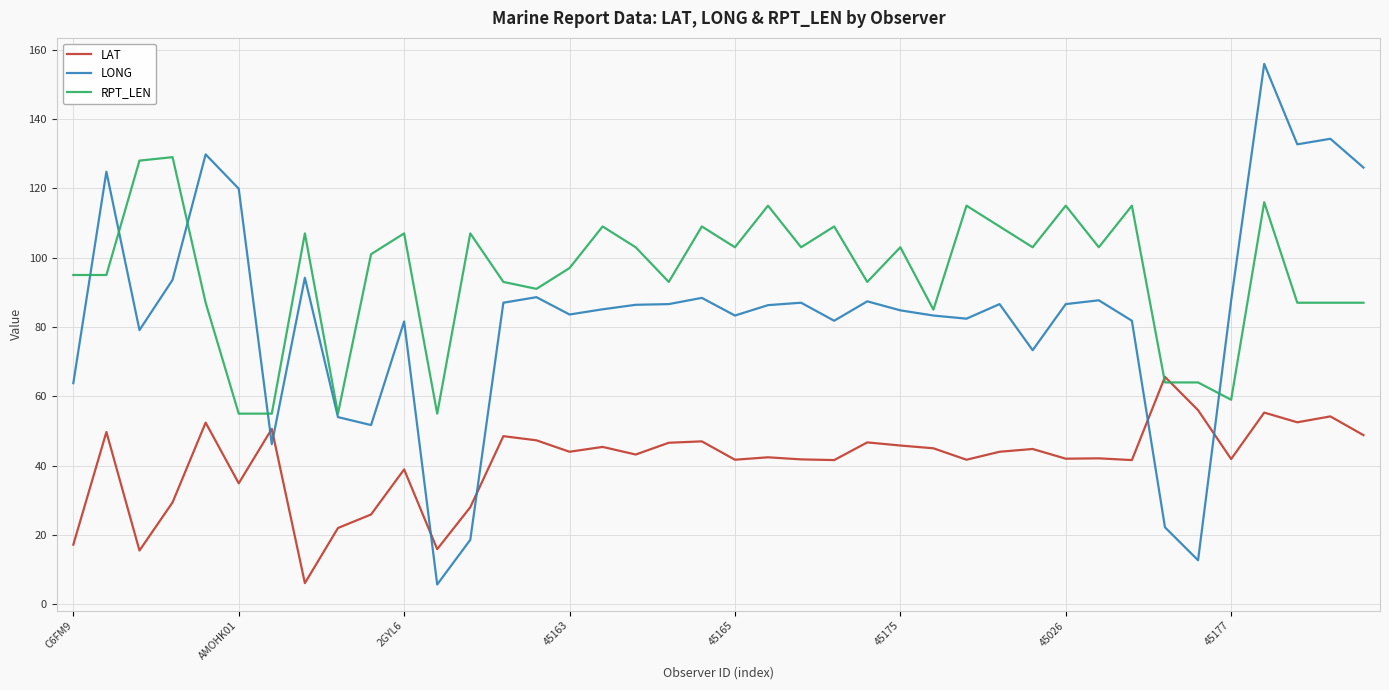

Rank the series by their average value, from highest to lowest.

RPT_LEN, LONG, LAT